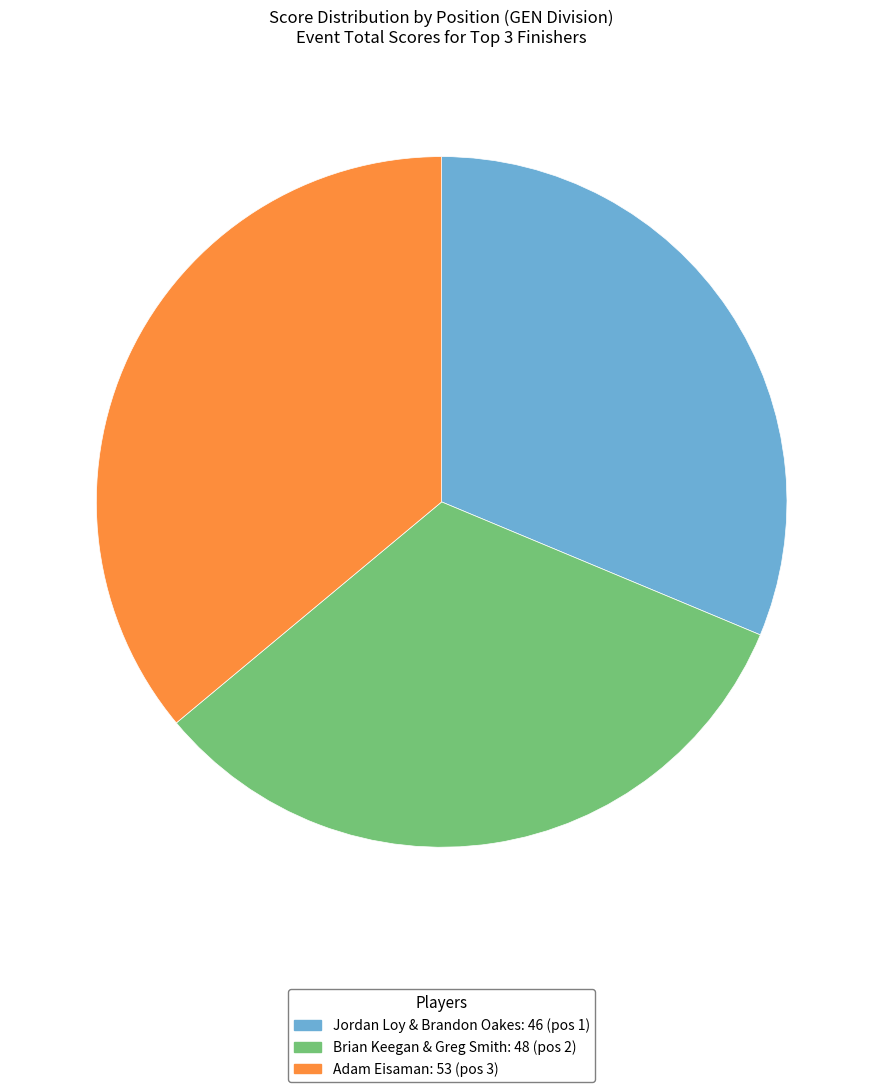

How many slices are in this pie chart?

3